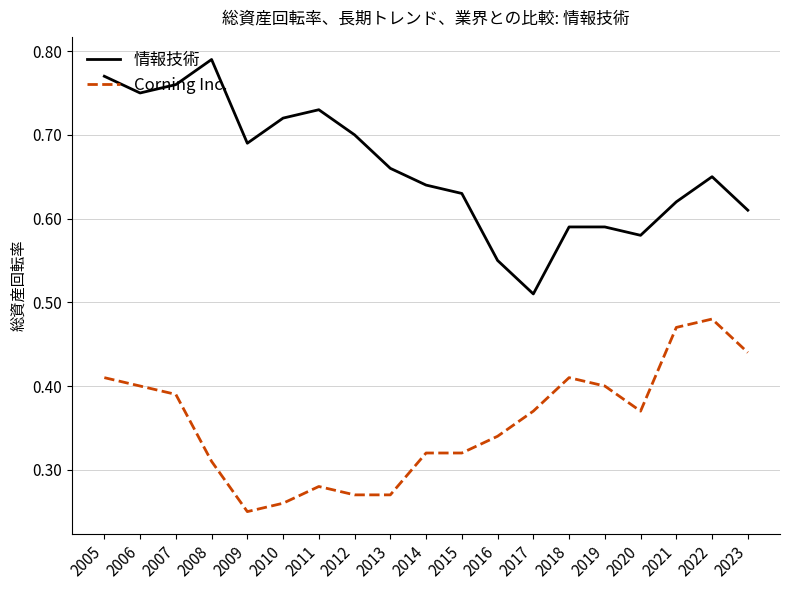

Which series has the widest spread of values?

情報技術